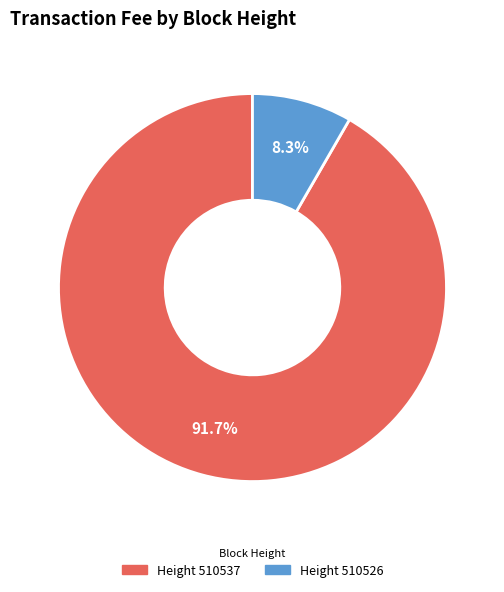

Is there a majority slice in this chart?

Yes